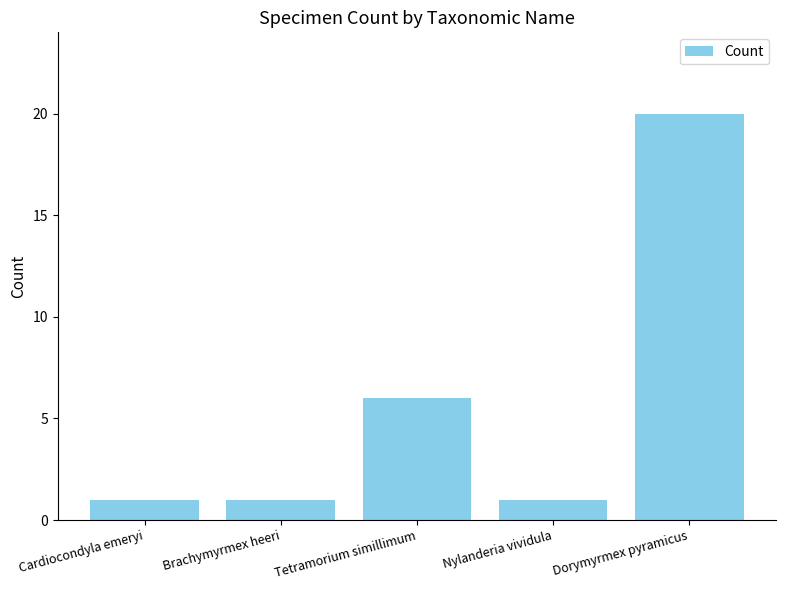

Reading left to right, extract all data points from this chart.

1	1	6	1	20